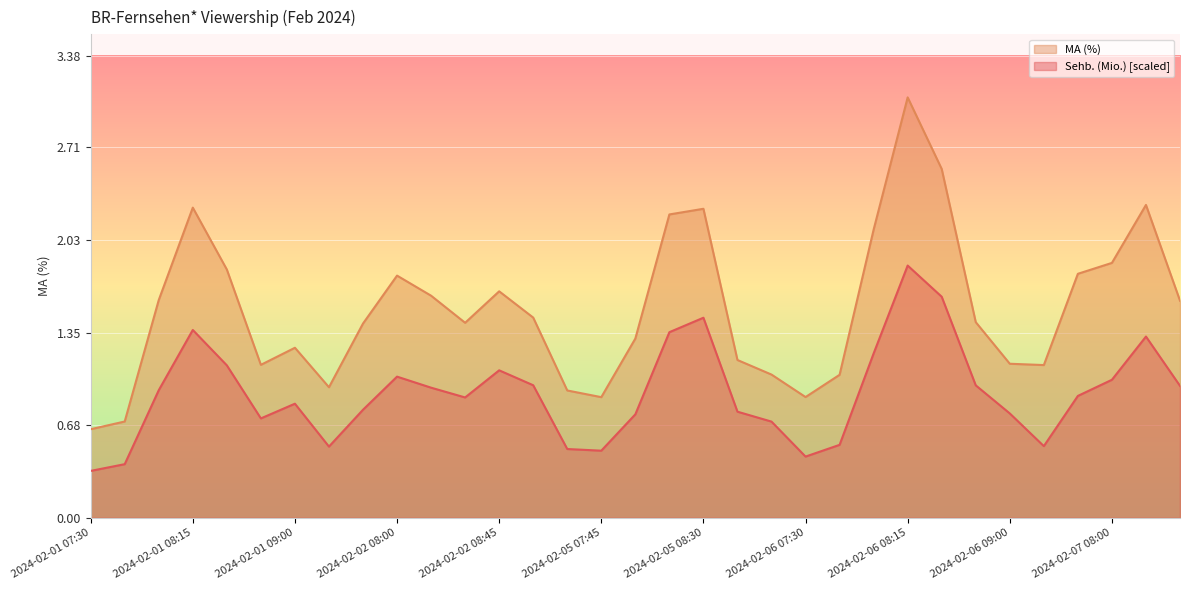

Reading right to left, list all the values displayed in this chart.

Sehb. (Mio.): 1.0	1.3	1.0	0.9	0.5	0.8	1.0	1.6	1.8	1.2	0.5	0.4	0.7	0.8	1.5	1.4	0.8	0.5	0.5	1.0	1.1	0.9	1.0	1.0	0.8	0.5	0.8	0.7	1.1	1.4	0.9	0.4	0.3
MA (%): 1.6	2.3	1.9	1.8	1.1	1.1	1.4	2.6	3.1	2.1	1.0	0.9	1.0	1.2	2.3	2.2	1.3	0.9	0.9	1.5	1.7	1.4	1.6	1.8	1.4	1.0	1.2	1.1	1.8	2.3	1.6	0.7	0.6